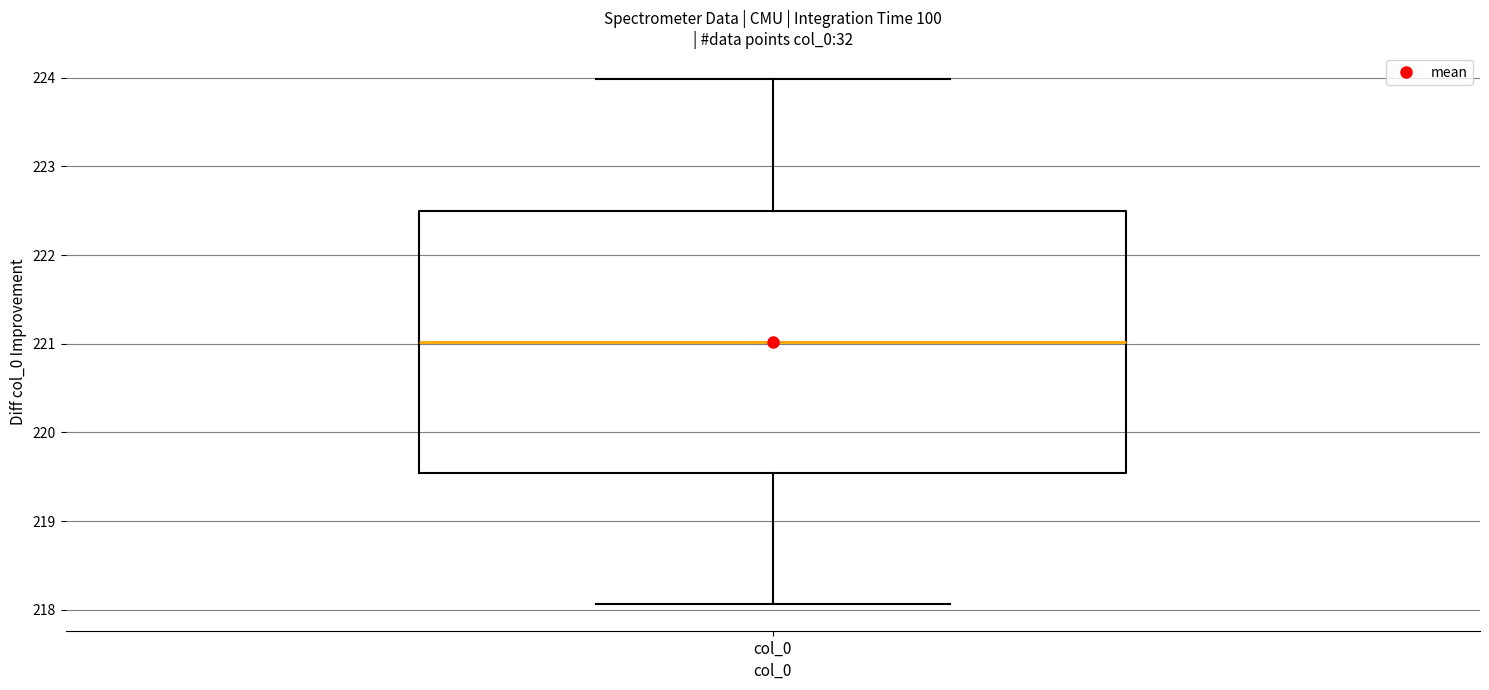

Where is the upper edge of the box for col_0 on the y-axis? The values are not printed on the chart, so give them approximately, as read against the axis.

222.5